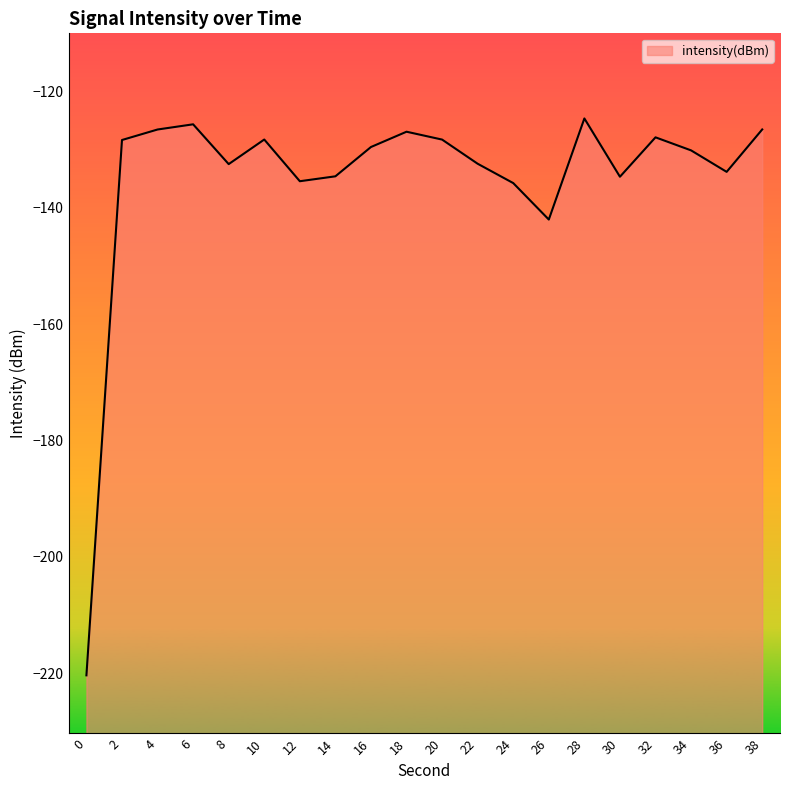

Where is the first local minimum?

8